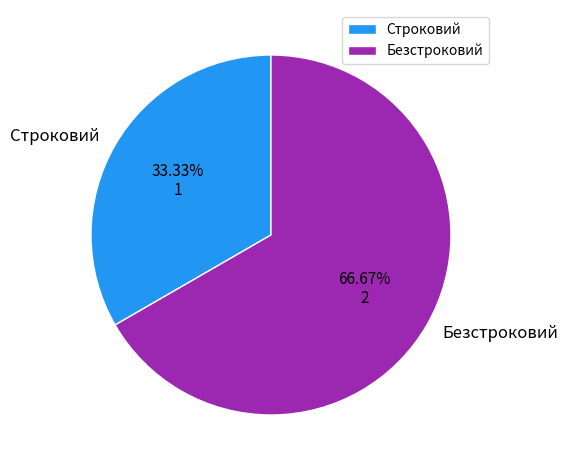

True or false: Строковий accounts for 33% of the total.

True